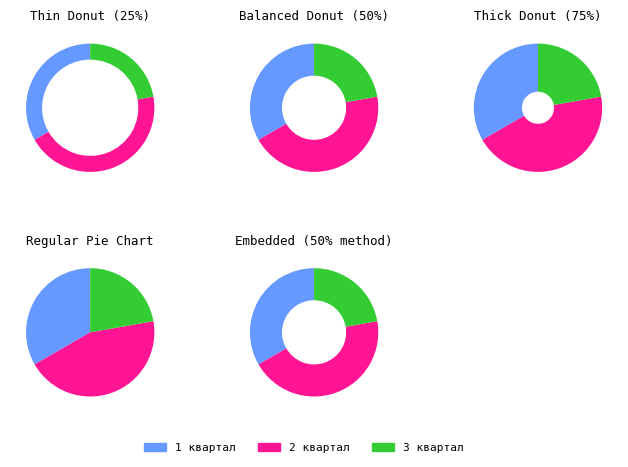

Which category has the biggest portion of the pie?

2 квартал